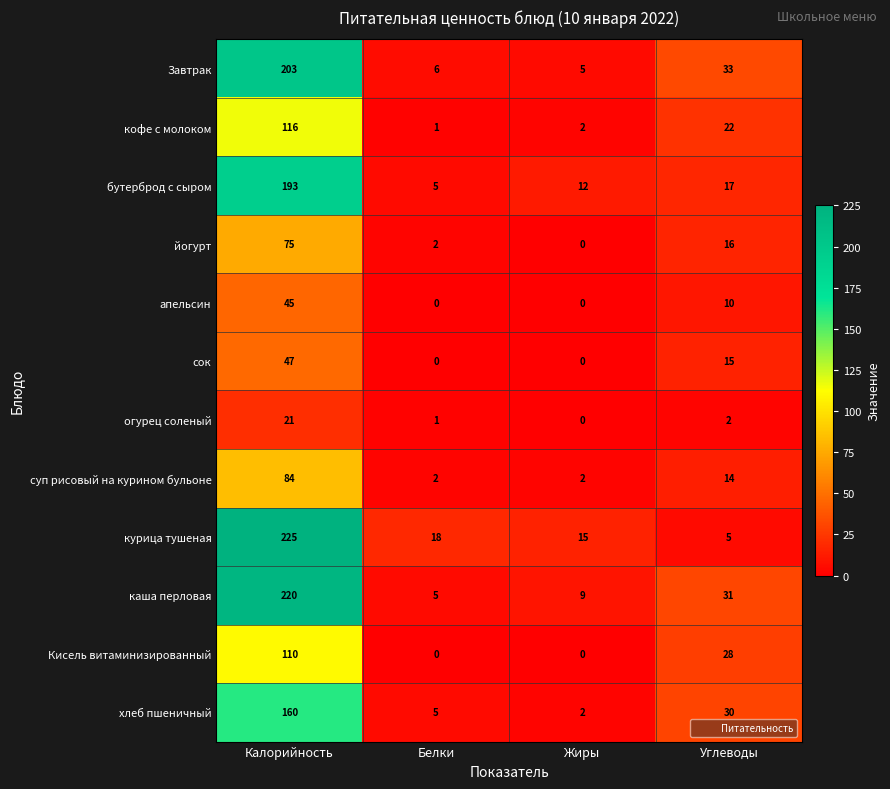

How many categories are shown in the chart?

4